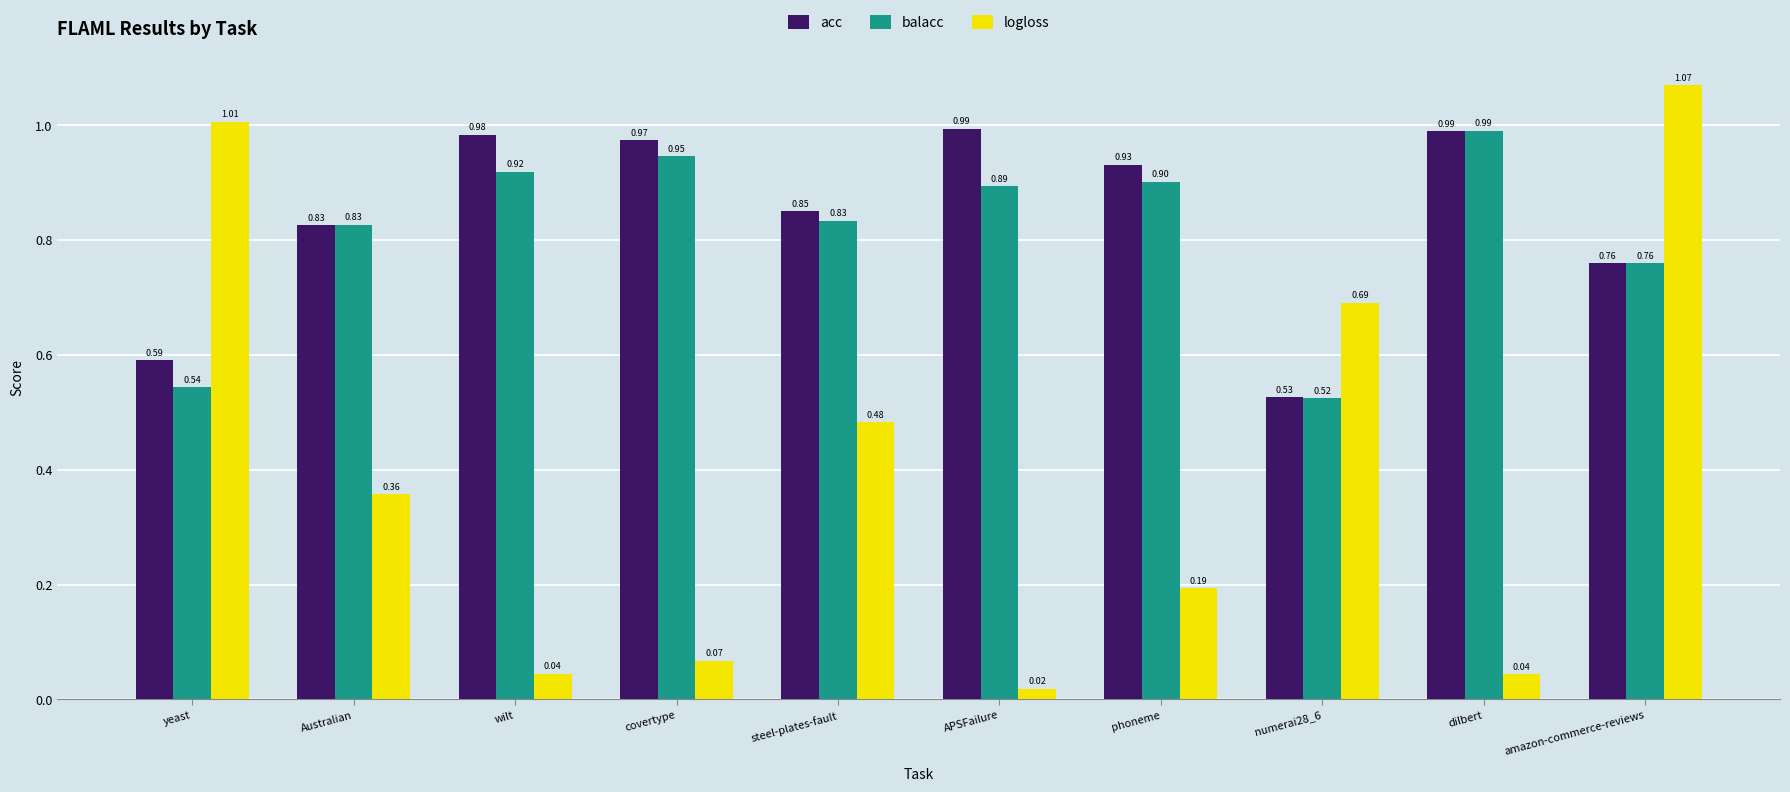

Between APSFailure and phoneme, which series saw the biggest shift?

logloss